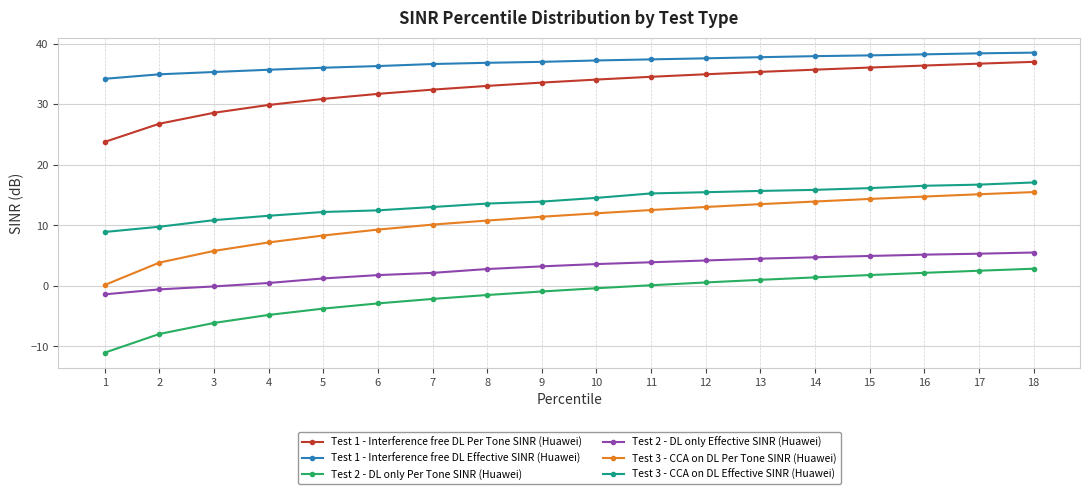

Is this an area chart (filled region under the line)?

No